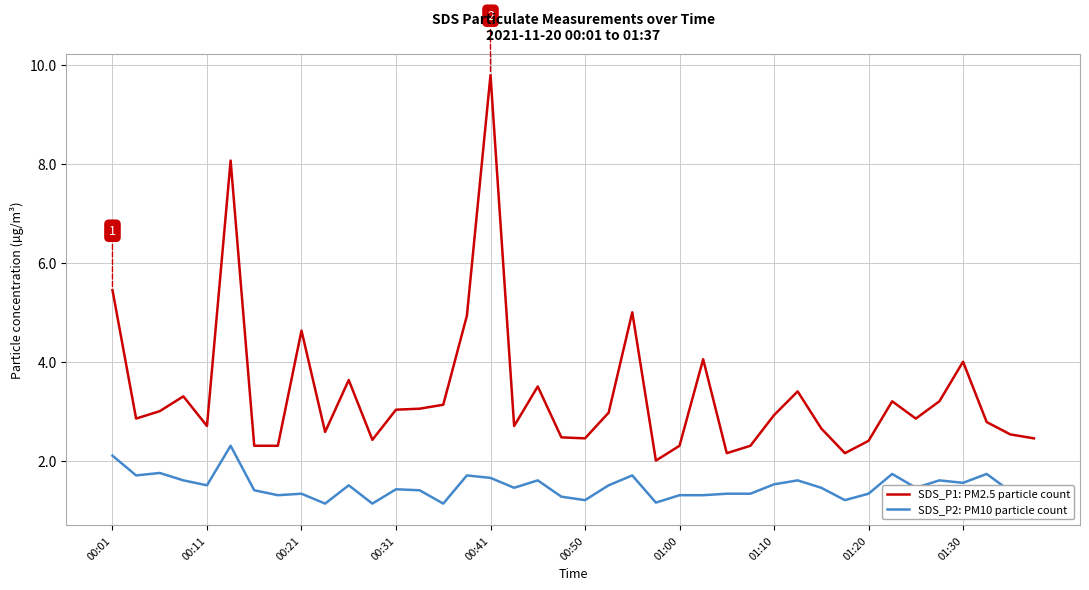

Which series has the largest total across all categories?

SDS_P1: PM2.5 particle count